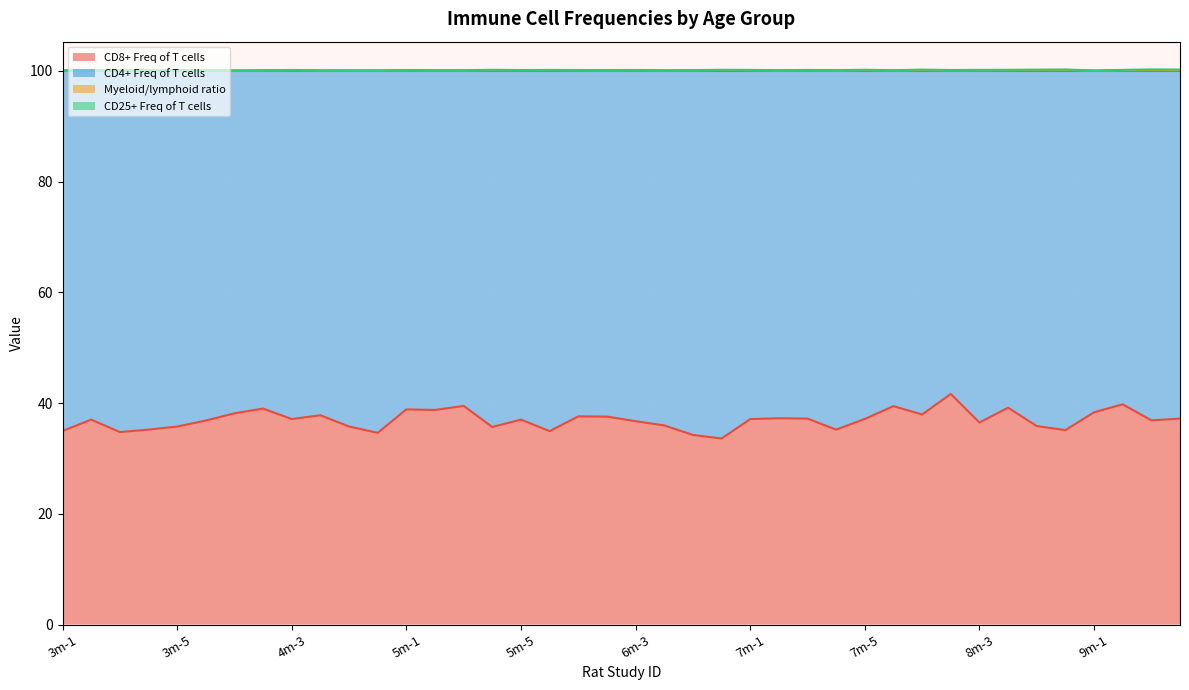

What is the total value across all series at 7m-1?

100.2